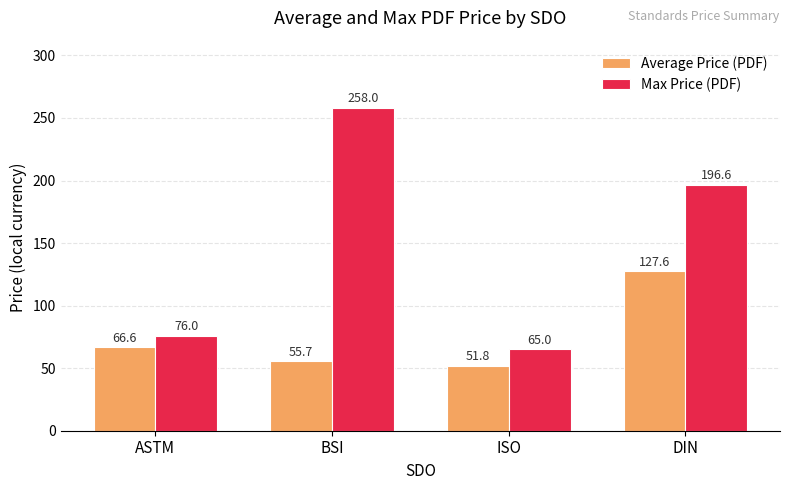

What are all the series names shown in the legend?

Average Price (PDF), Max Price (PDF)